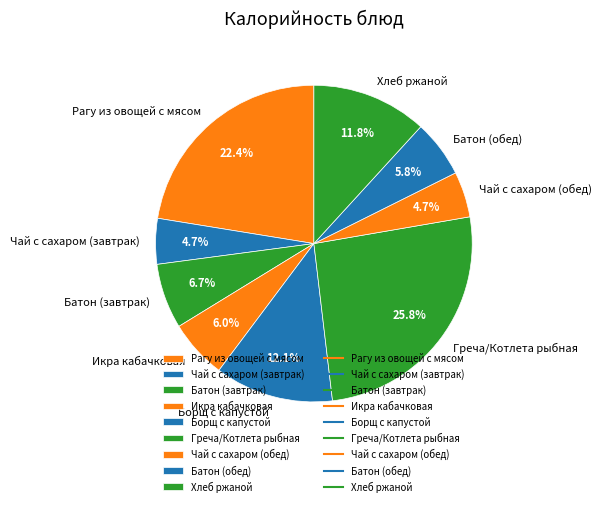

What is the ratio of the value at Борщ с капустой to the value at Греча/Котлета рыбная?

0.5